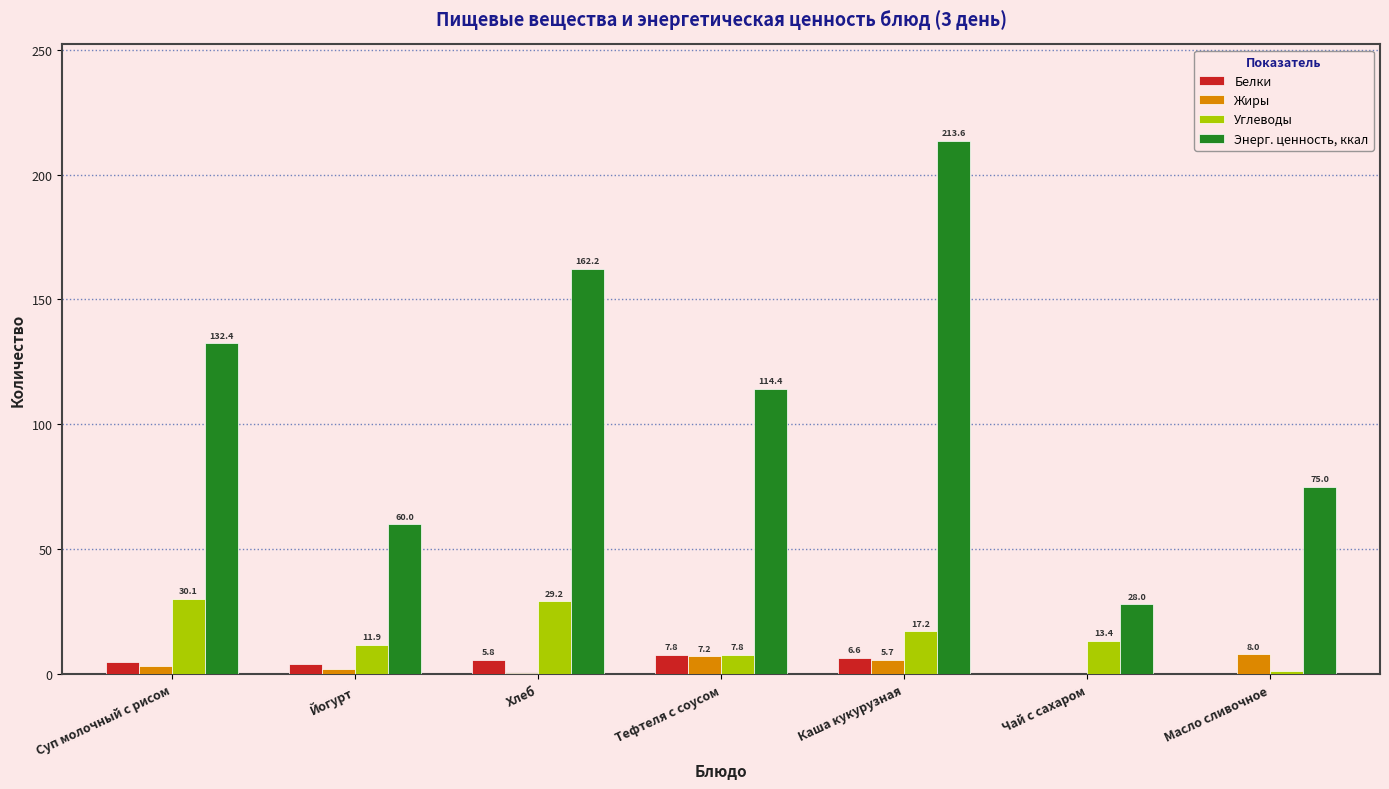

Which series changed the most between Каша кукурузная and Масло сливочное?

Энерг. ценность, ккал